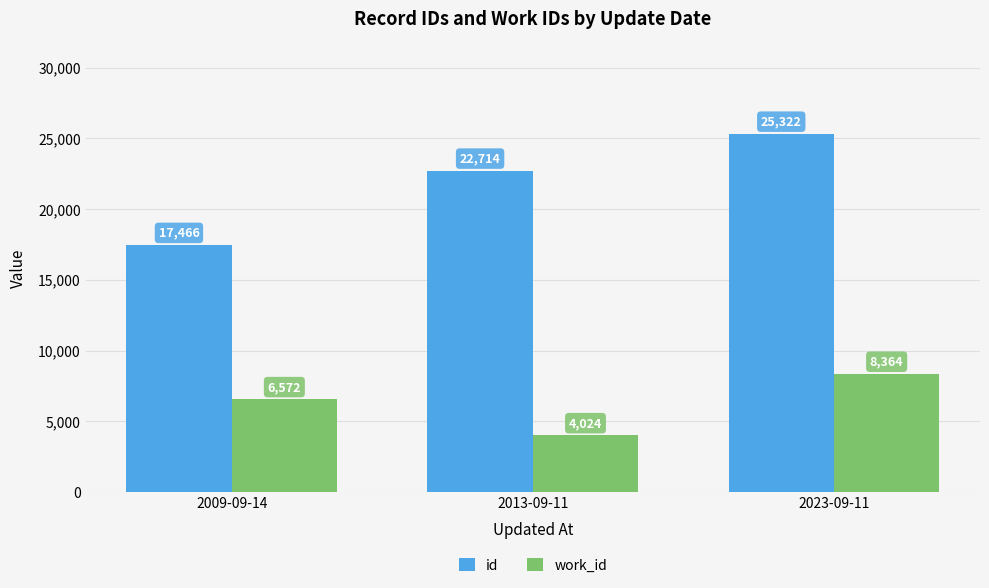

What is the difference between the highest and lowest values at 2023-09-11?

16958